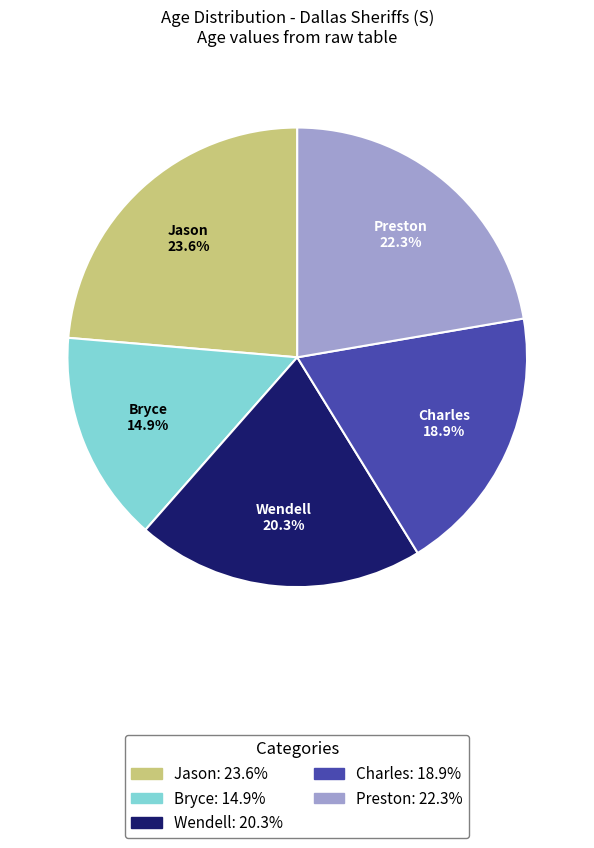

Is there any slice that represents more than half of the pie?

No